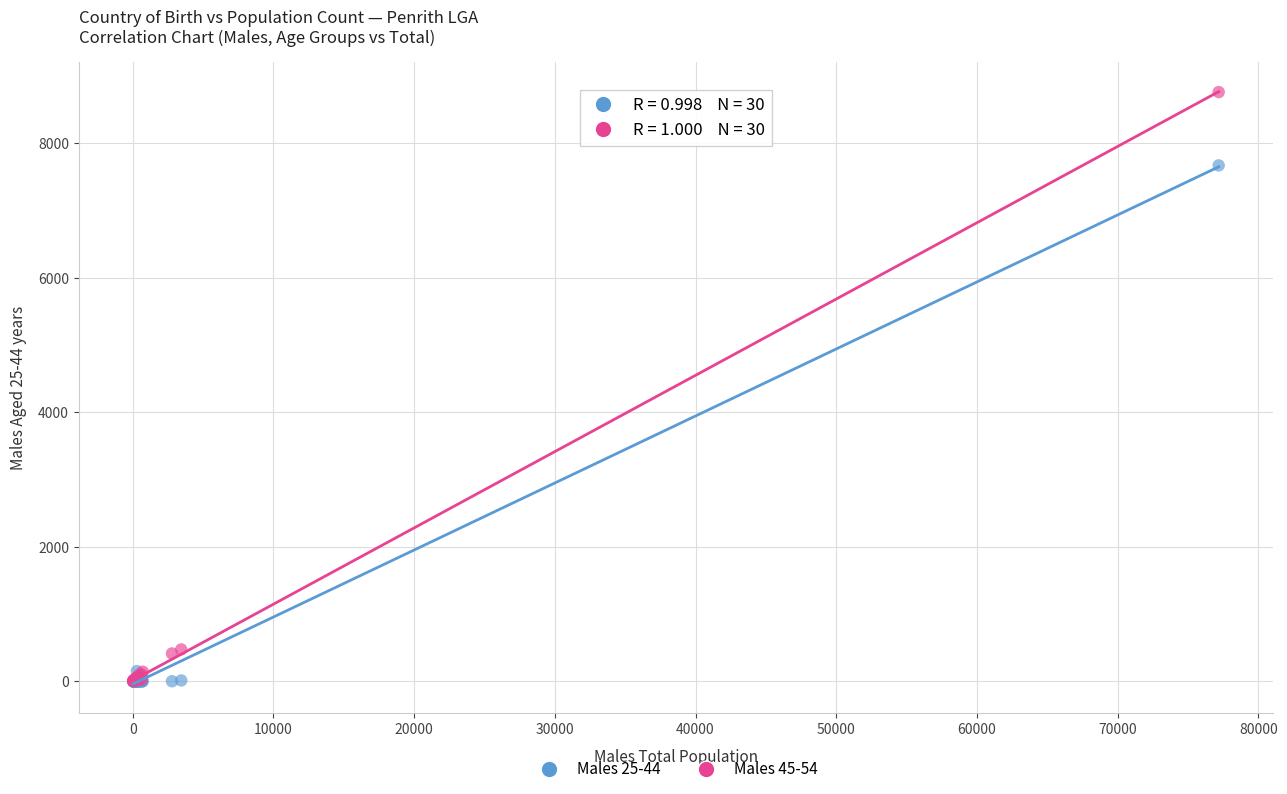

Across all series, what Y value is closest to 4380?

7671